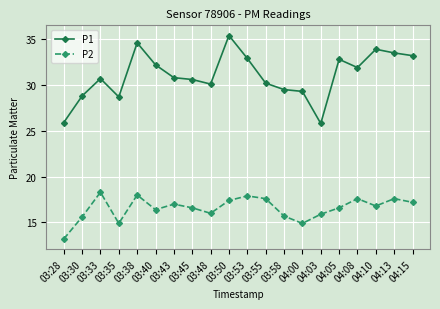

Rank the series at 04:10 from lowest to highest value.

P2, P1